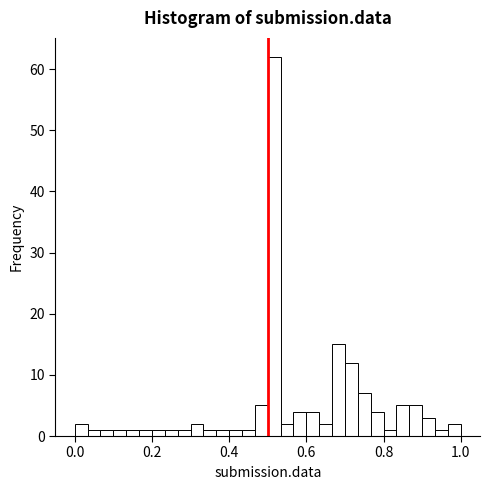

Read against the x-axis, roughly where is the centre of the tallest bar?

0.52